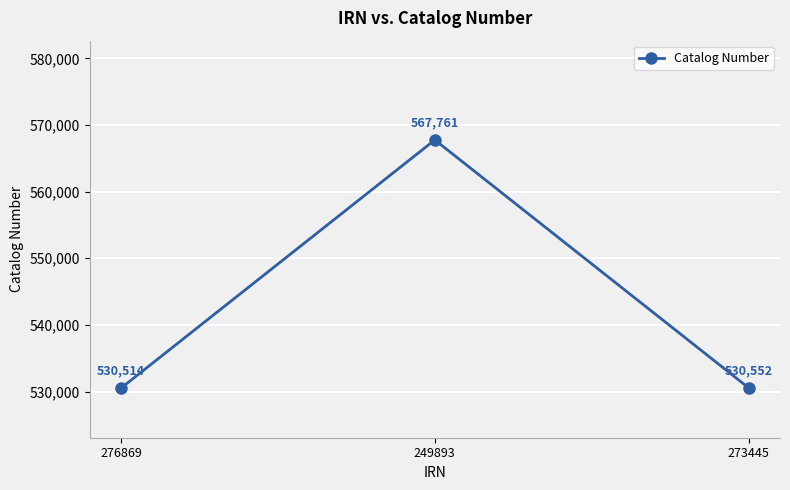

The chart shows a value of 313137 at 249893. True or false?

False